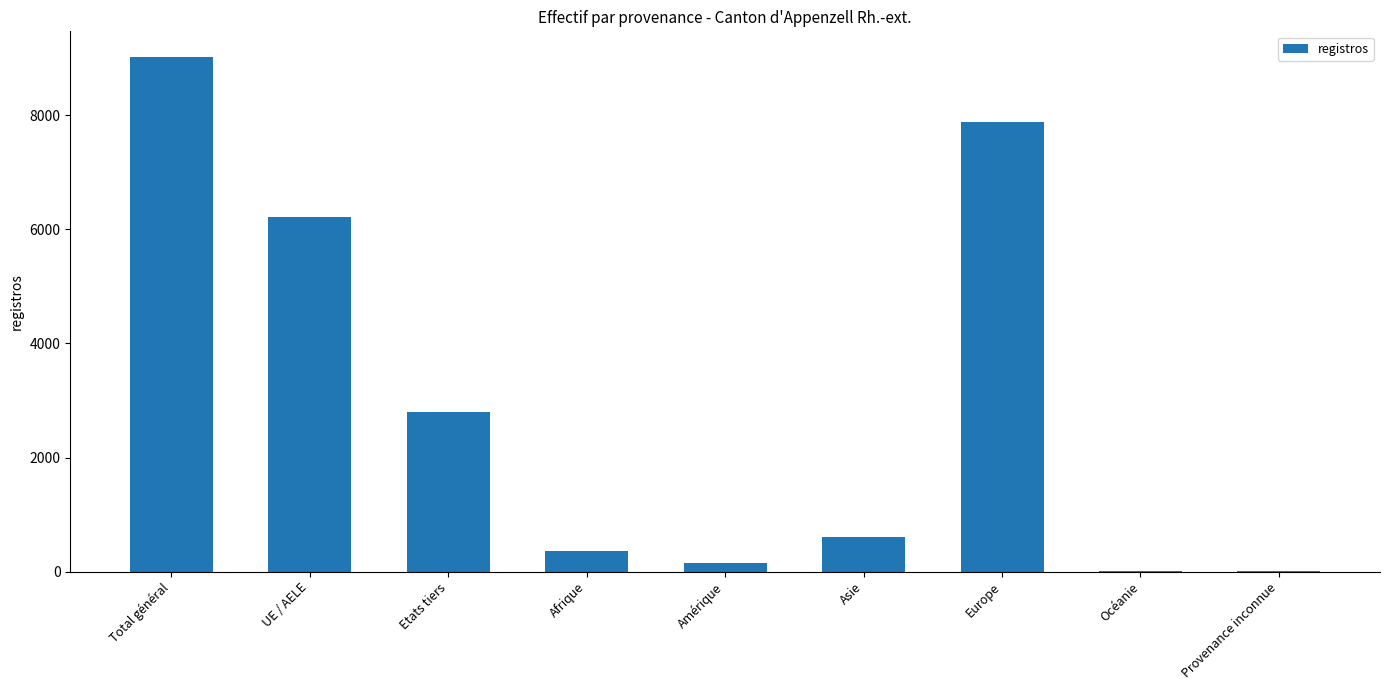

The chart shows a value of 9017 at Total général. True or false?

True